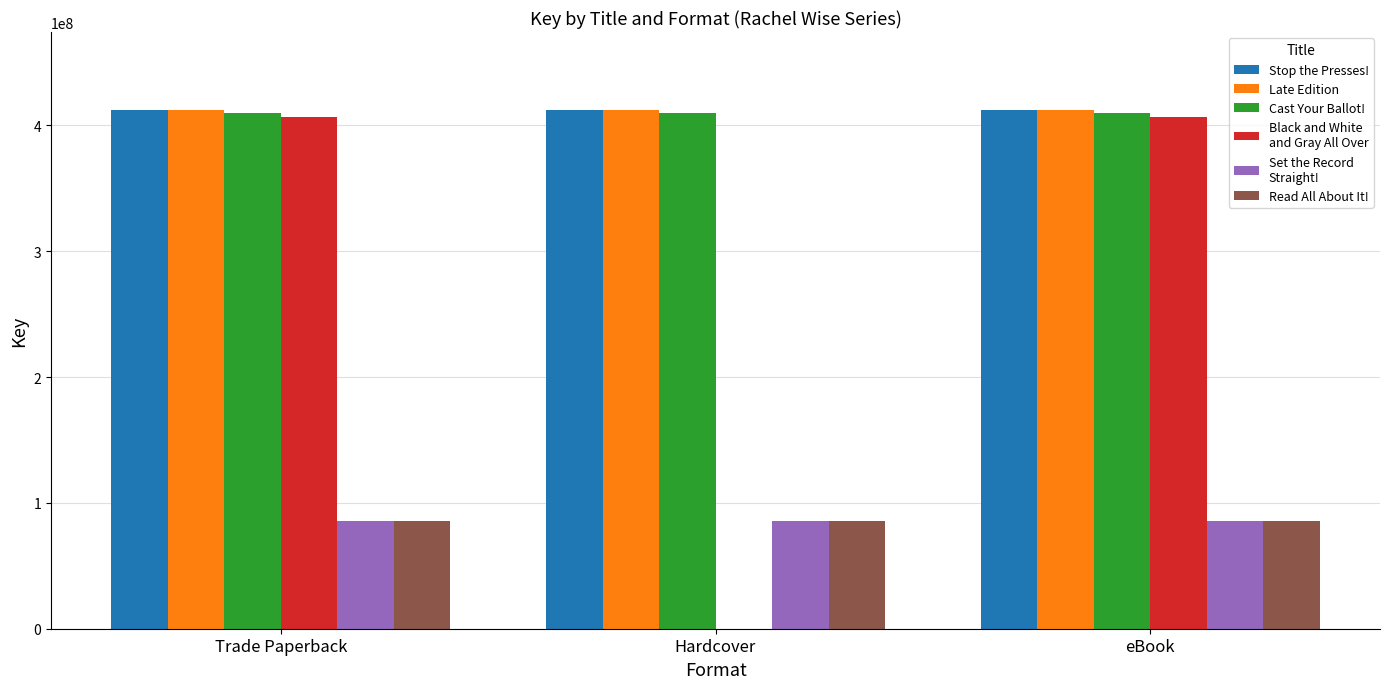

What is the total value across all series at eBook?

1813049698